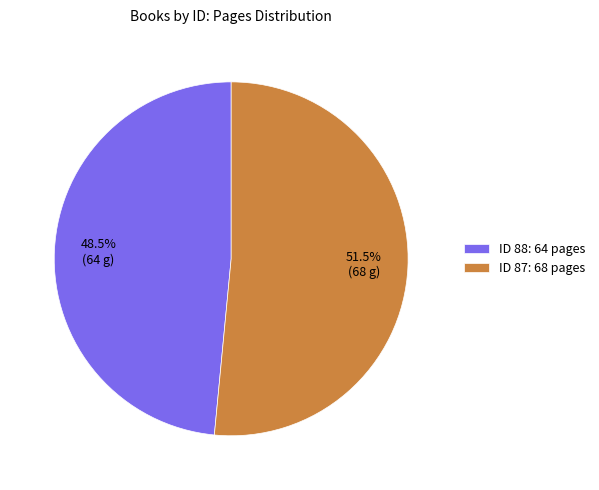

How many slices are in this pie chart?

2